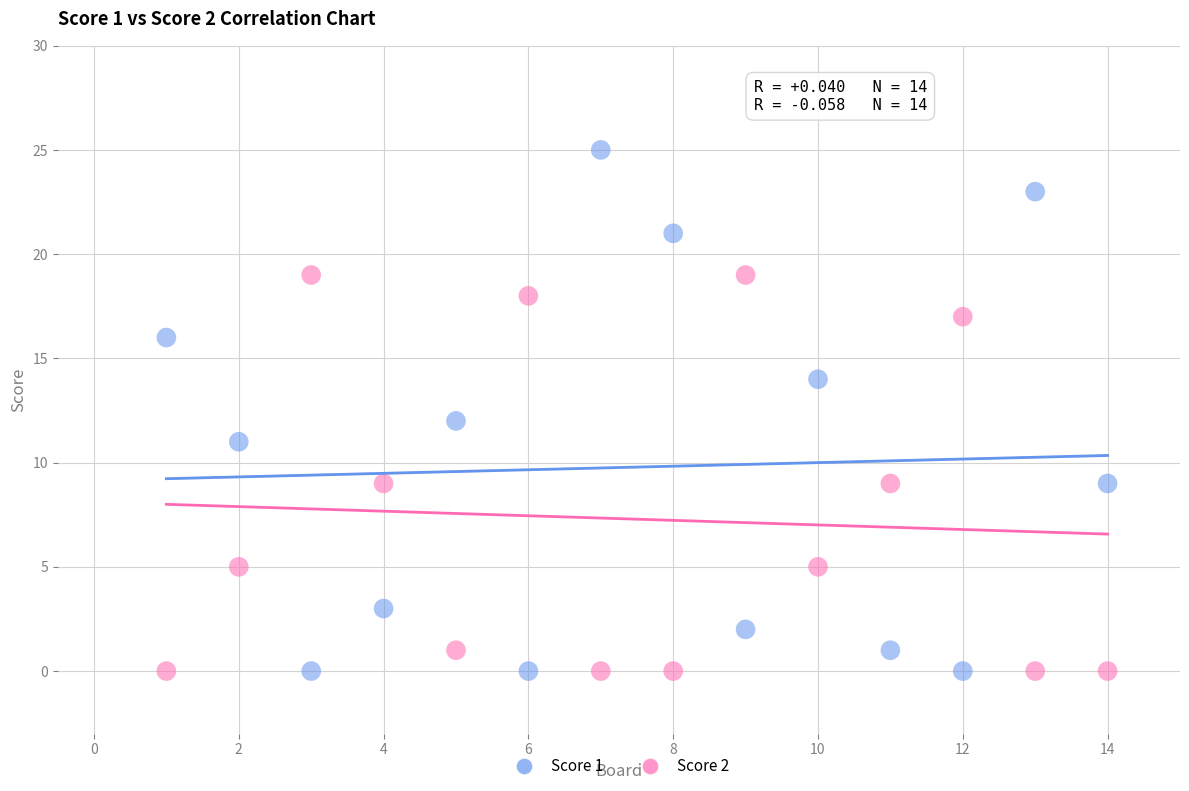

What is the X range (max minus min) for the scatter plot?

13